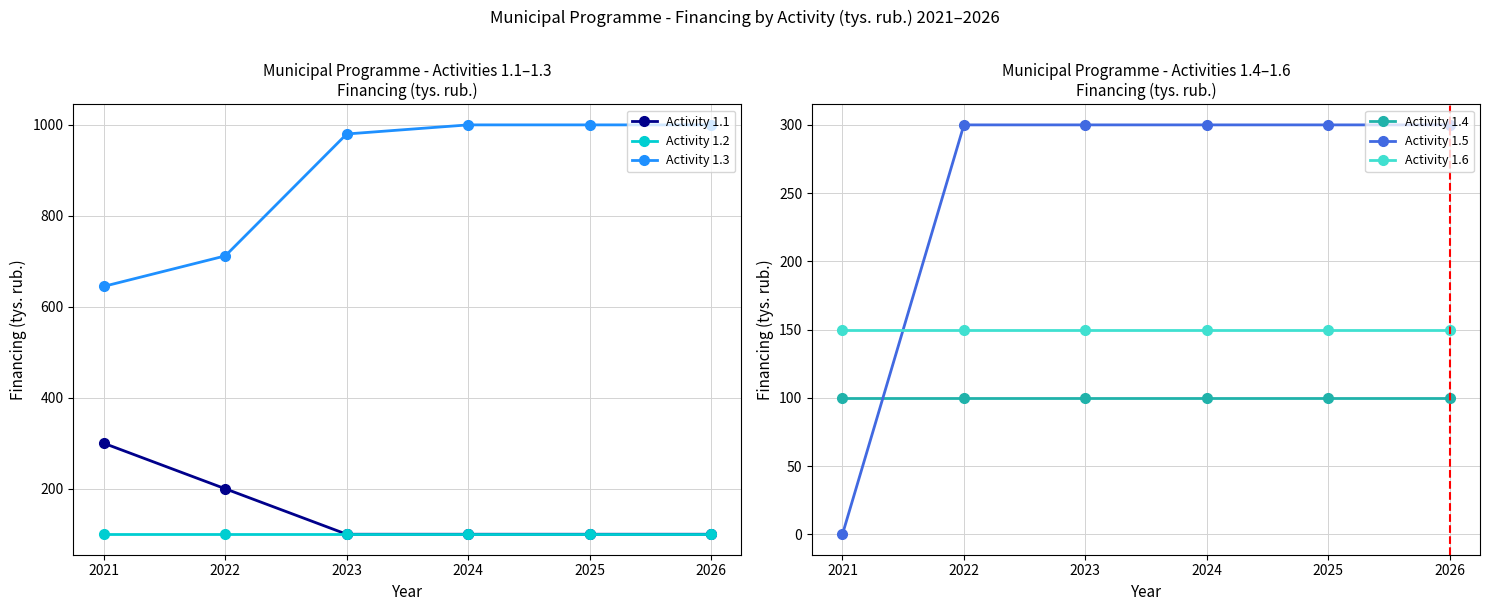

At 2026, list the series in order from largest to smallest.

Activity 1.3, Activity 1.5, Activity 1.6, Activity 1.1, Activity 1.2, Activity 1.4